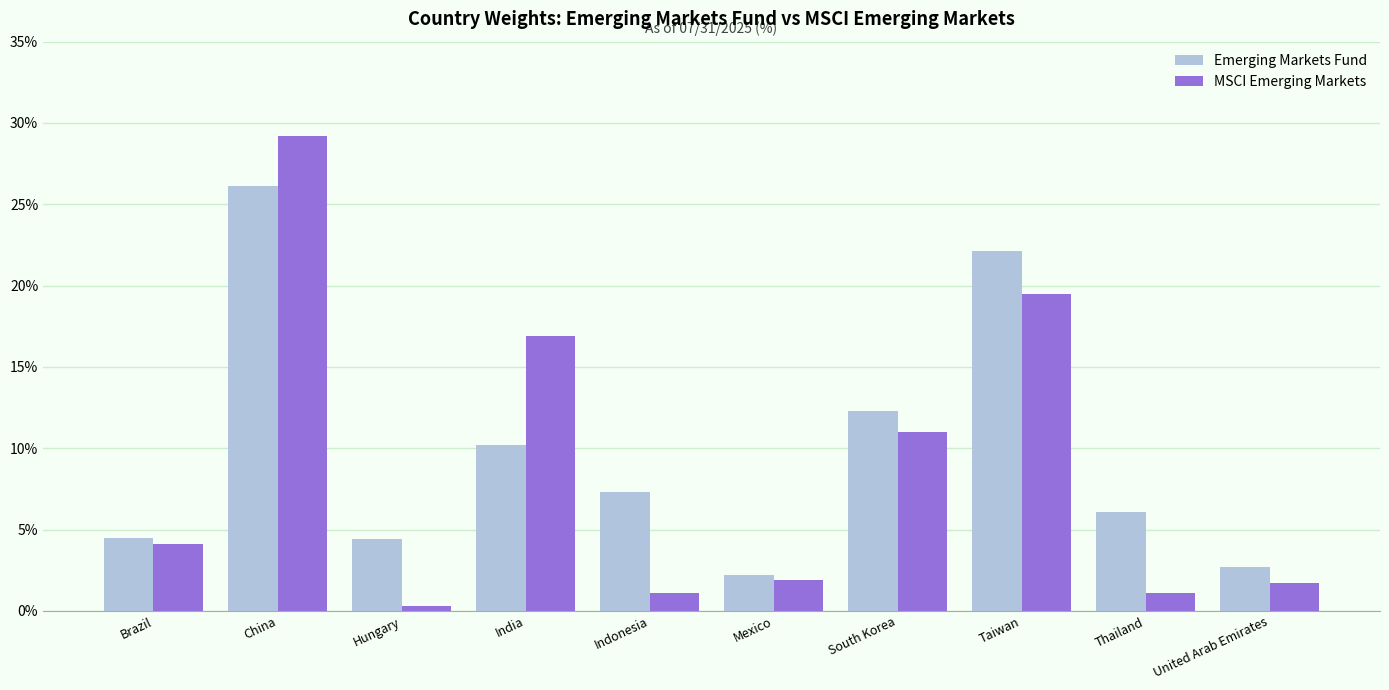

What is the sum of all Emerging Markets Fund values?

97.9